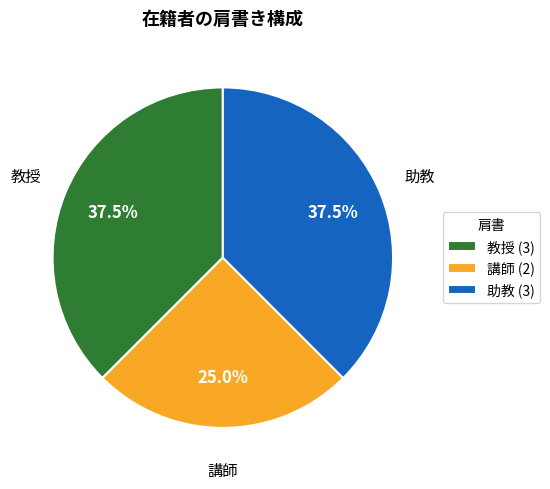

What is the smallest slice in the pie chart?

講師 (2)